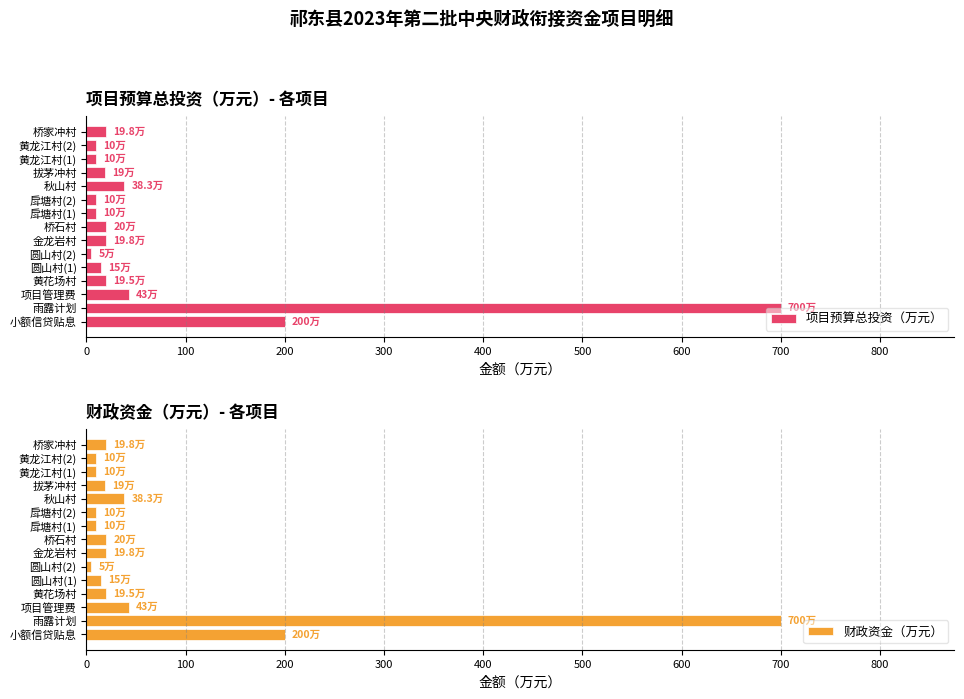

What is the value of the 财政资金（万元） bar at the 12th from the left?

19.0